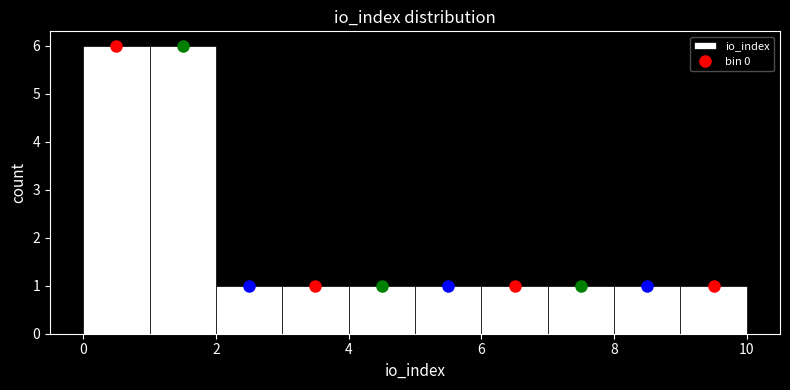

What is the height of the bar covering 8 to 9 on the x-axis? The values are not printed on the chart, so give them approximately, as read against the axis.

1